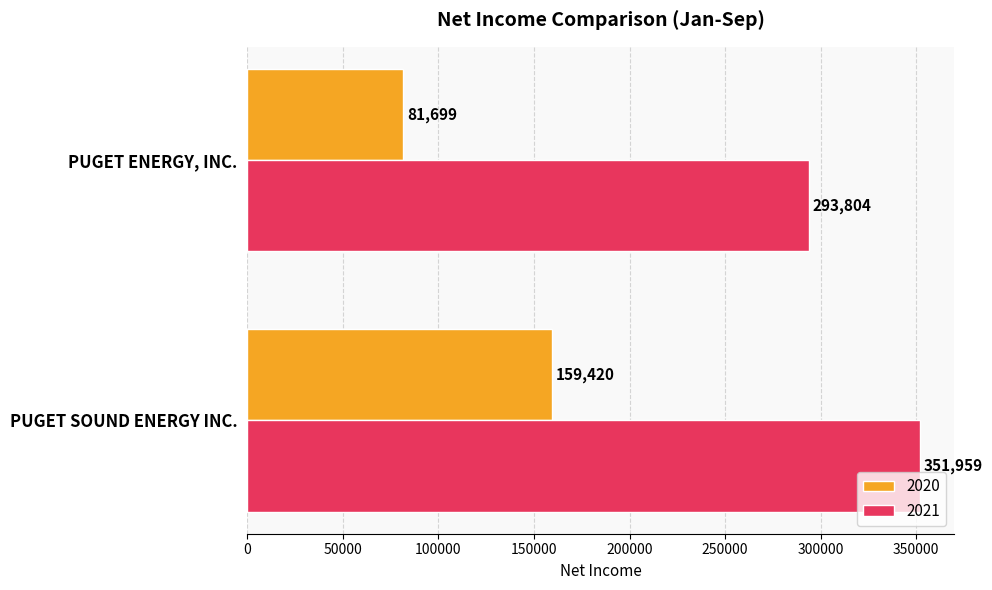

What is the difference between the 2021 values at PUGET SOUND ENERGY INC. and PUGET ENERGY, INC.?

58155